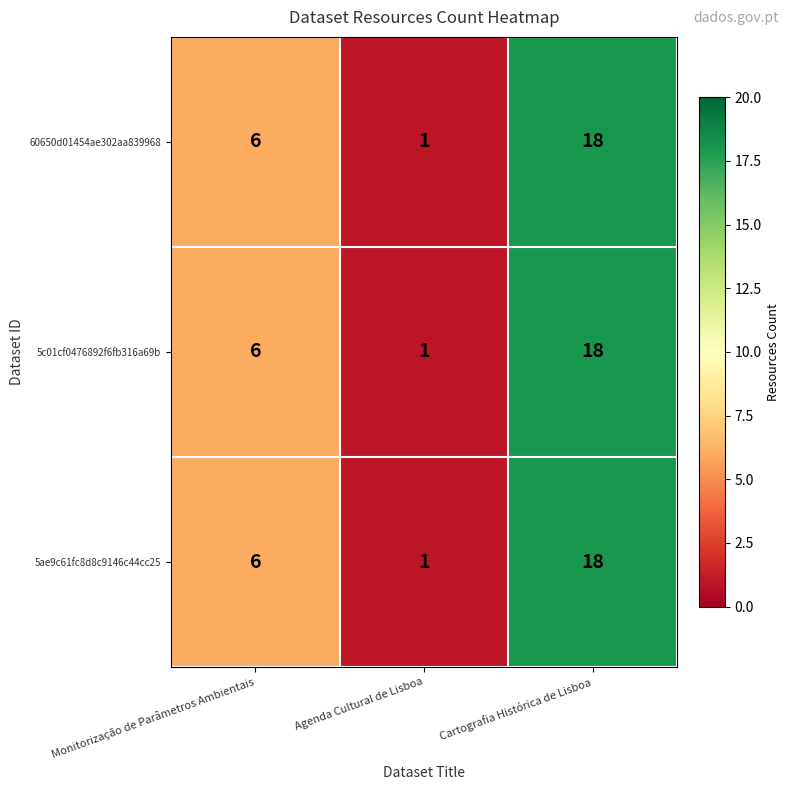

Reading left to right, list all the values displayed in this chart.

60650d01454ae302aa839968: 6	1	18
5c01cf0476892f6fb316a69b: 6	1	18
5ae9c61fc8d8c9146c44cc25: 6	1	18